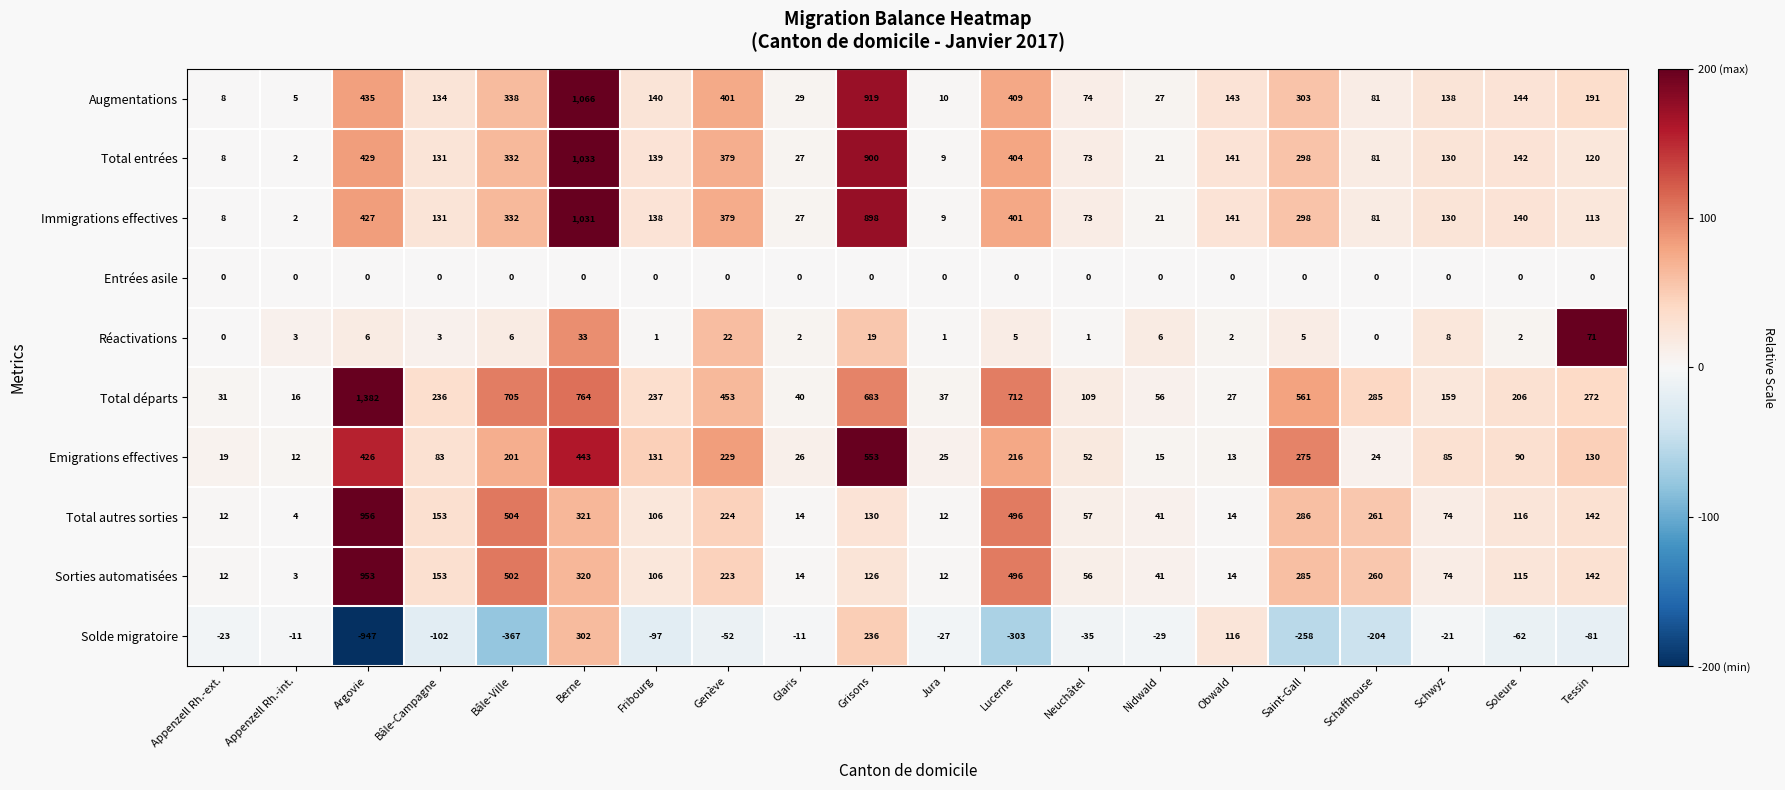

Between Genève and Schwyz, which series saw the biggest shift?

Total départs